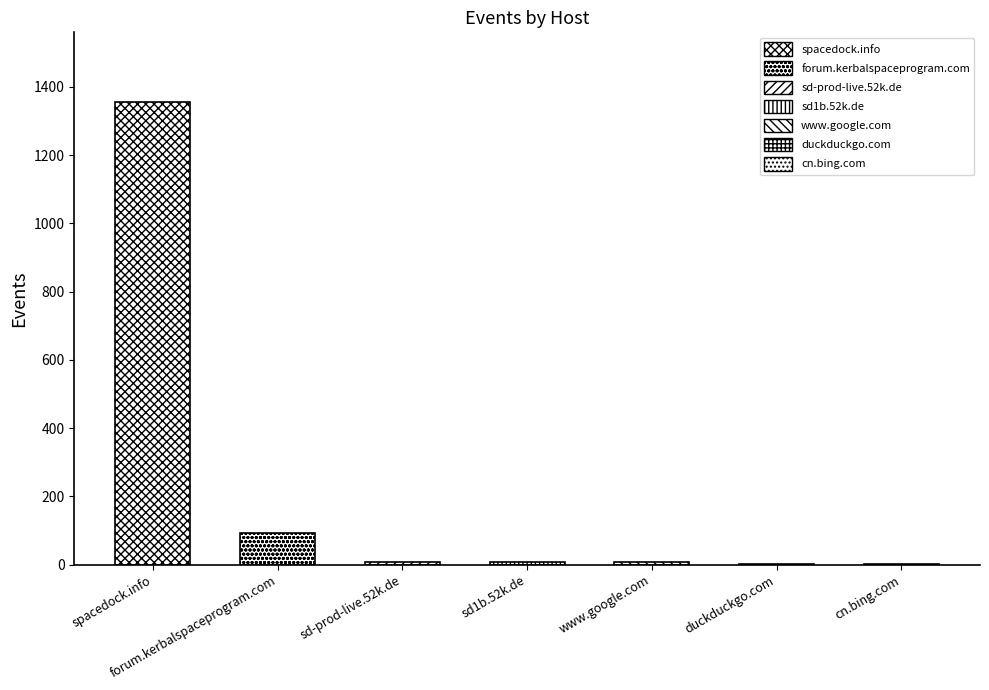

At which category does the chart reach its minimum across all series?

duckduckgo.com